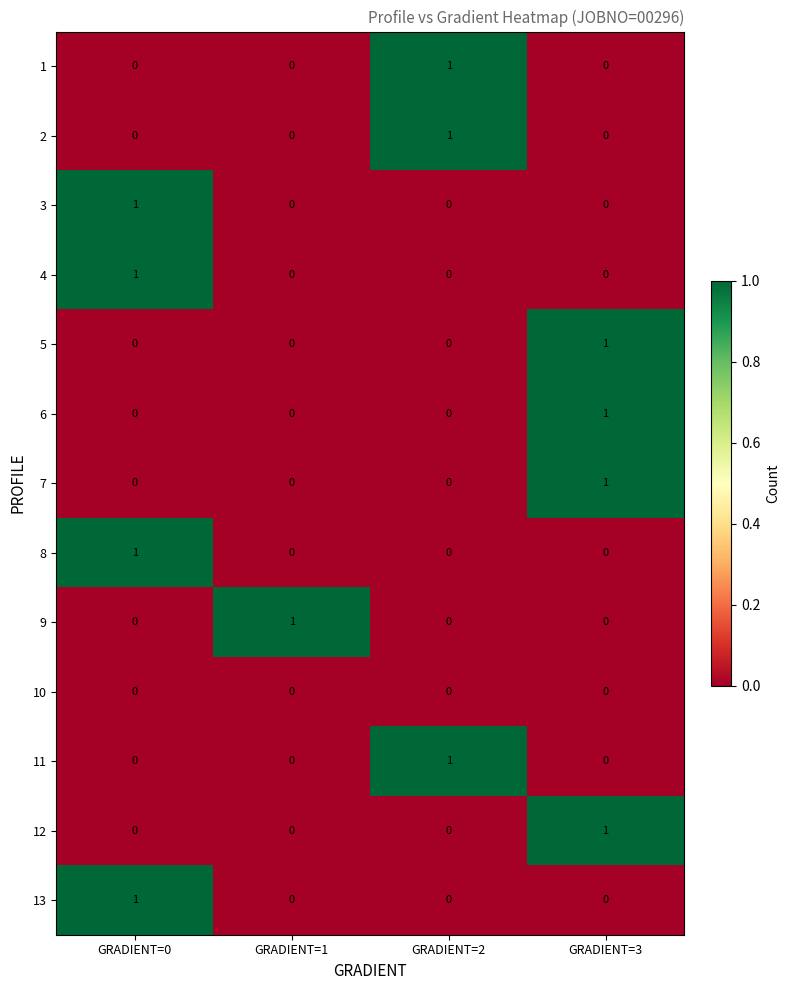

The 11 series shows 0 at GRADIENT=0. True or false?

True